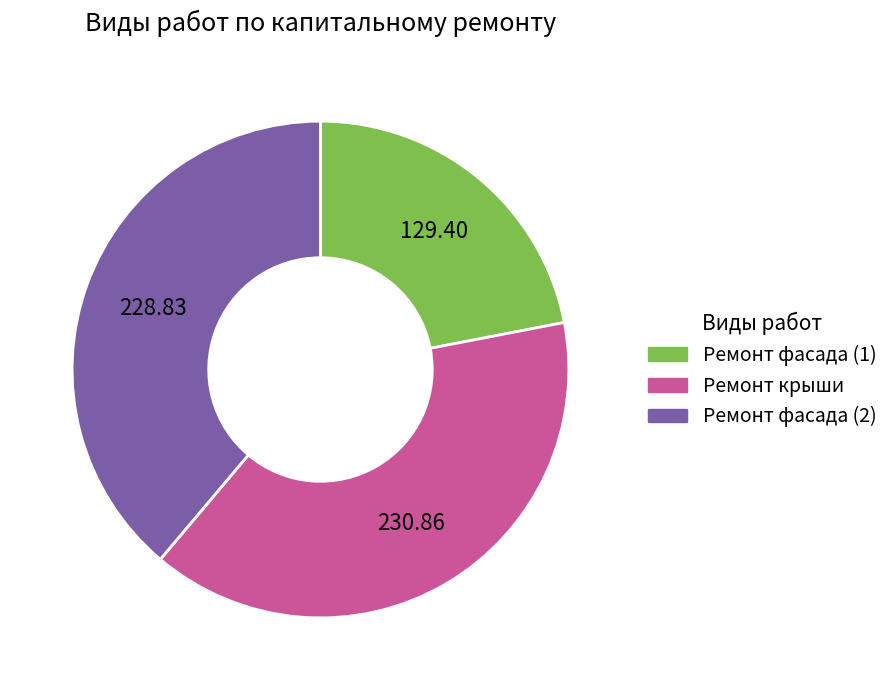

How many slices are in this pie chart?

3